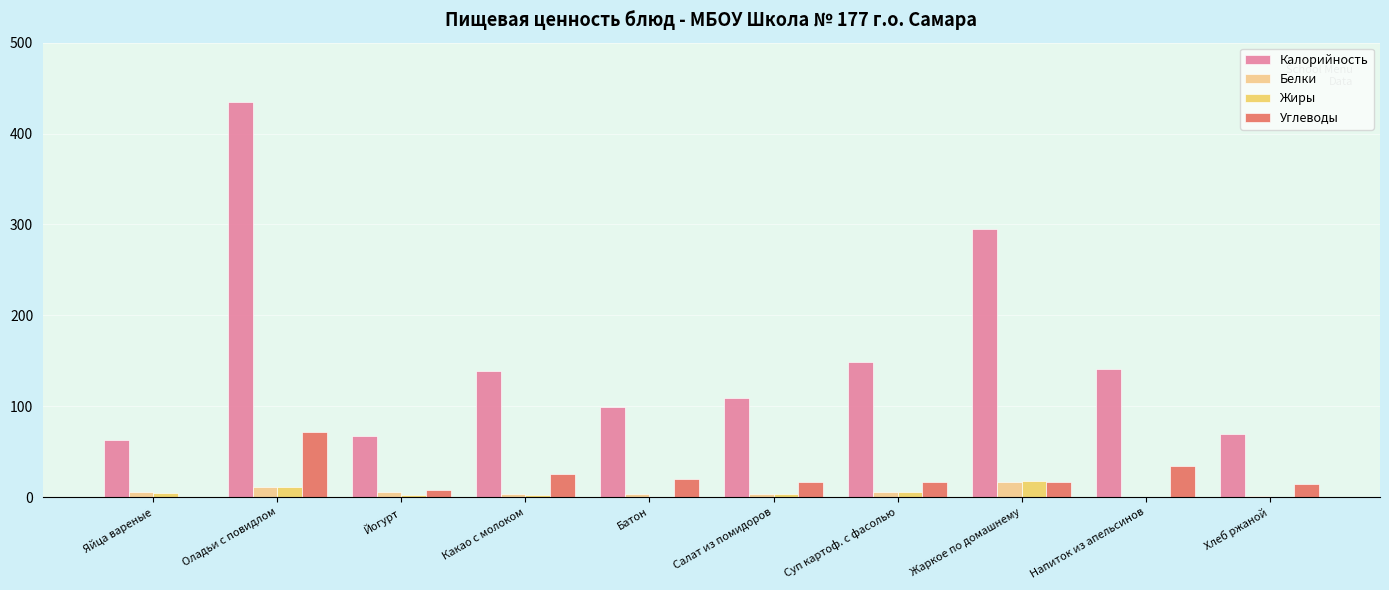

What is the average value of the Жиры series?

4.8